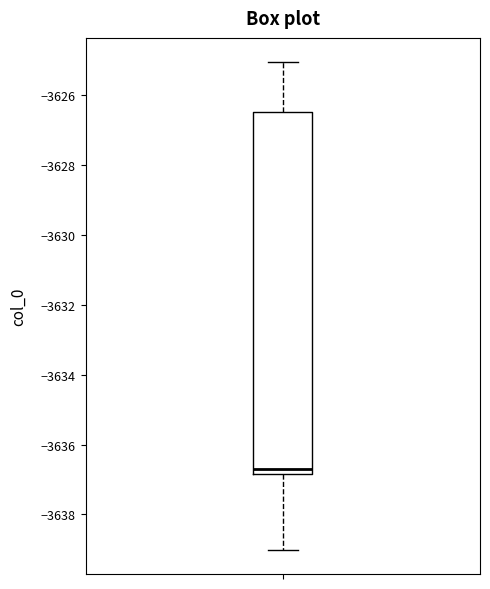

Transcribe this box plot: give where the median line is, the range the box spans, and where the two whiskers end, as read against the y-axis. The values are not printed on the chart, so give them approximately, as read against the axis.

median -3636.8 (just above the box's lower edge), box -3636.8 to -3626.4, whiskers -3639.0 to -3625.0